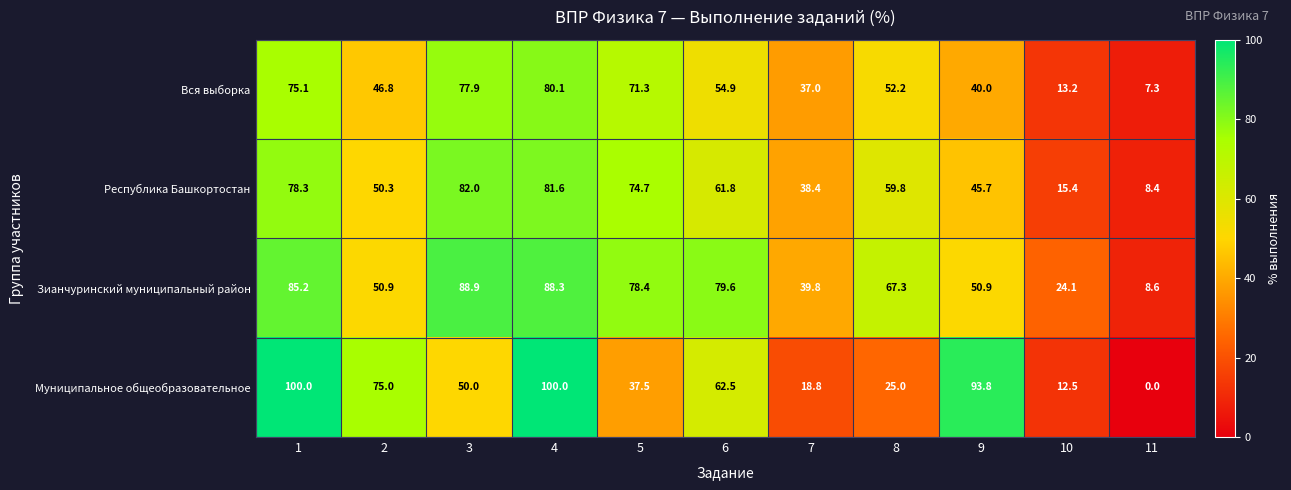

The Вся выборка series shows 52.2 at 8. True or false?

True